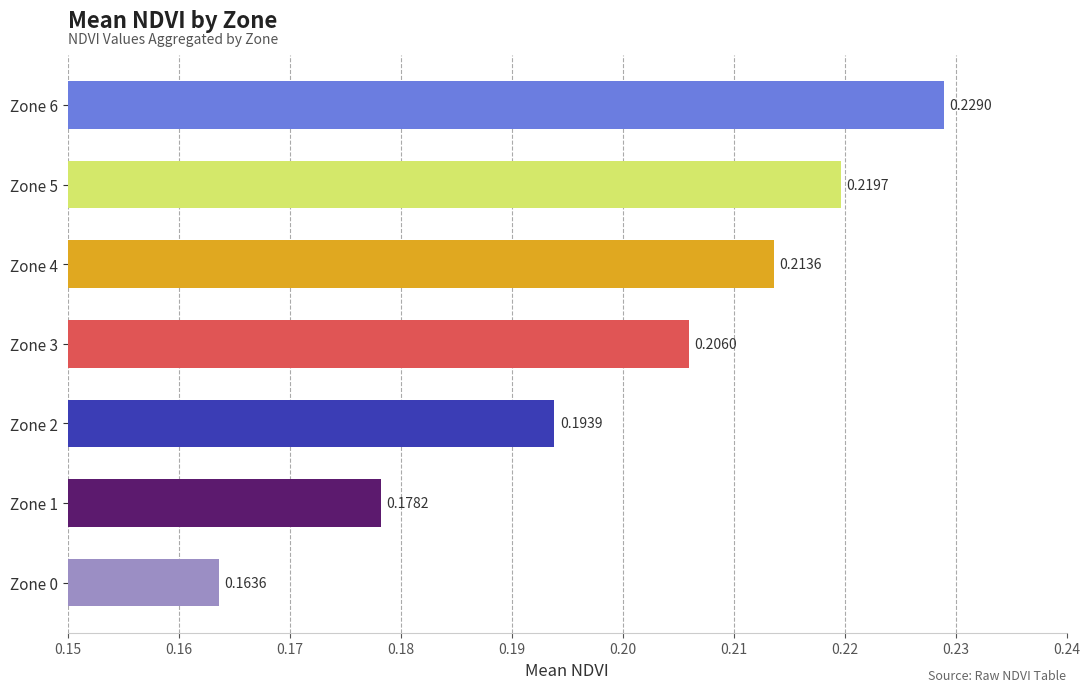

Rank the categories by value from lowest to highest.

Zone 0, Zone 1, Zone 2, Zone 3, Zone 4, Zone 5, Zone 6